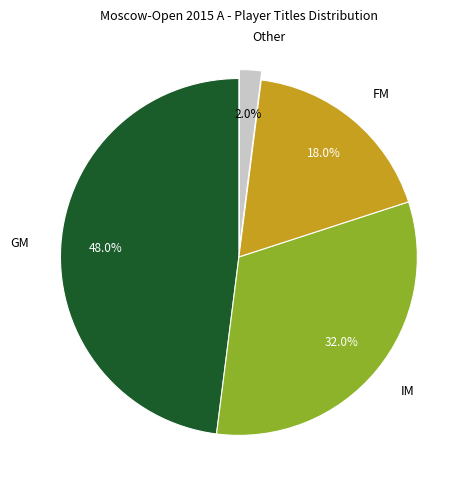

Is it true that FM is 18% of the pie?

True